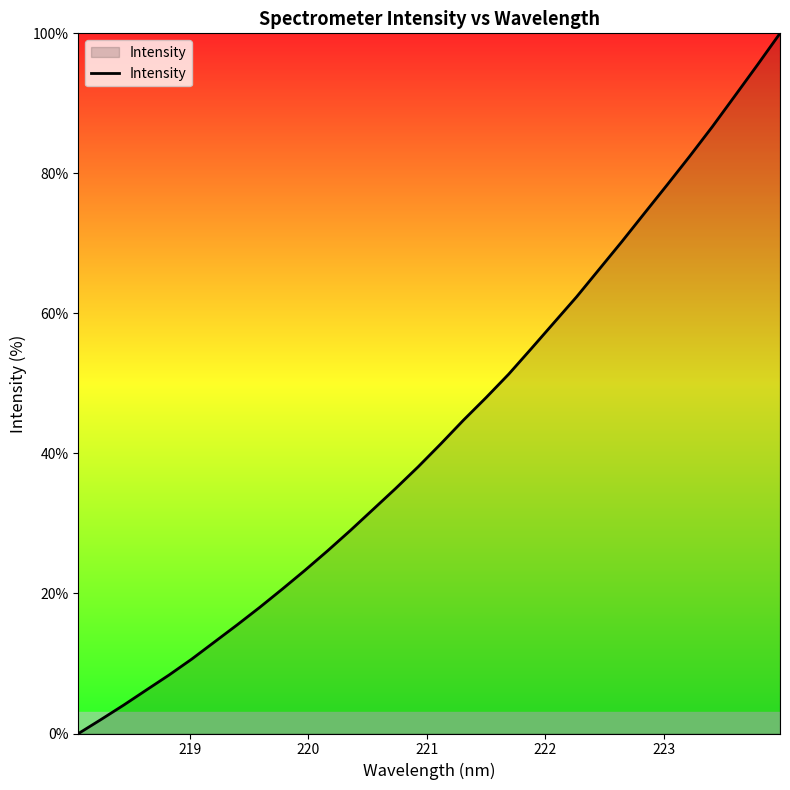

What is the greatest value displayed?

100.0